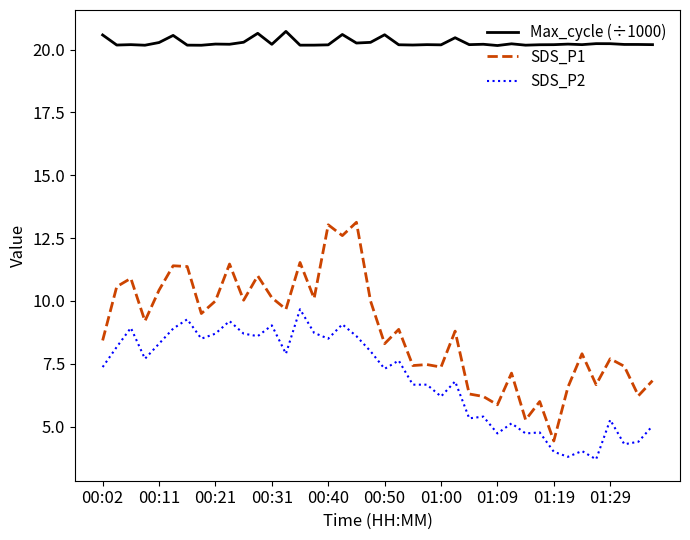

Which series has the largest range (max minus min)?

SDS_P1